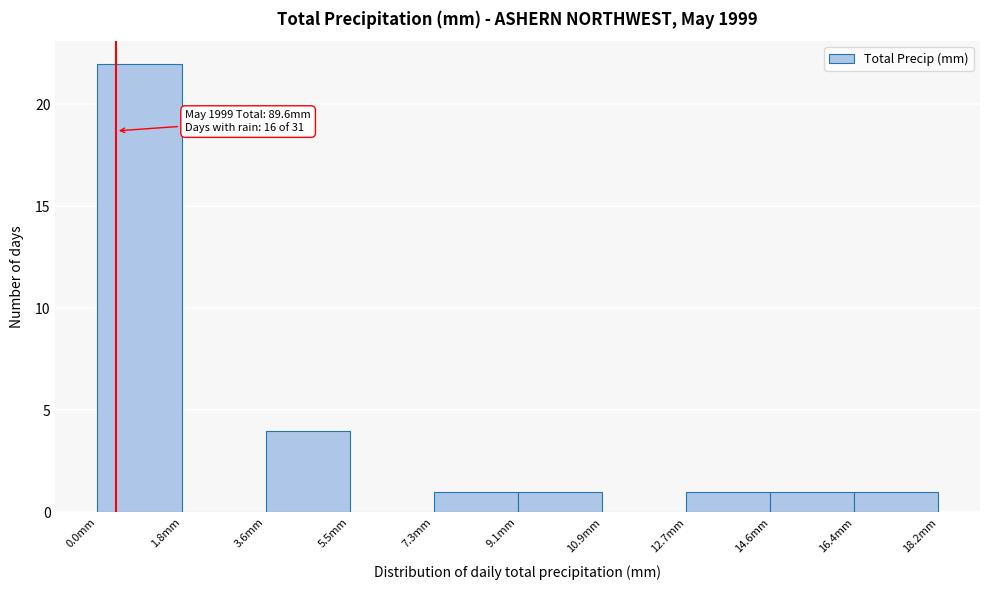

Which range on the x-axis has the tallest bar?

0.00 to 1.82